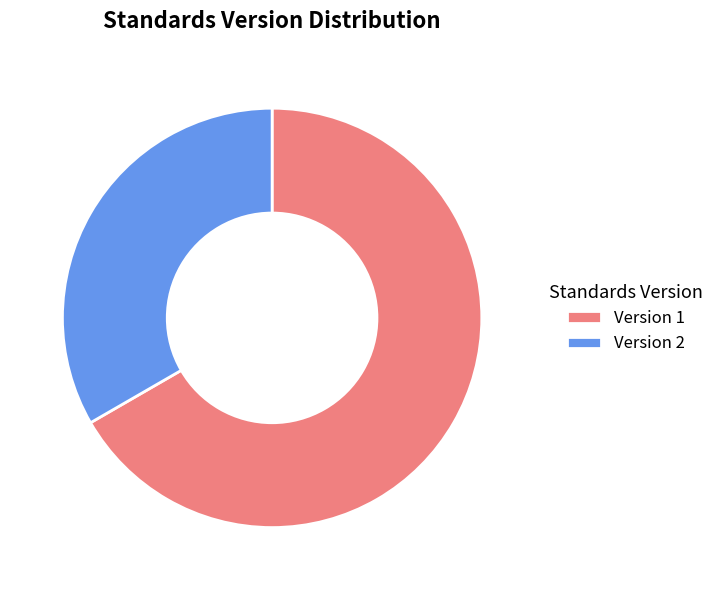

What is the smallest slice in the pie chart?

Version 2